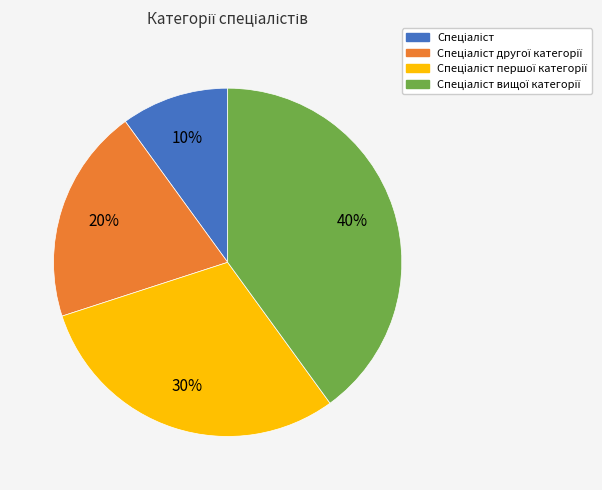

Count the number of slices in the pie.

4